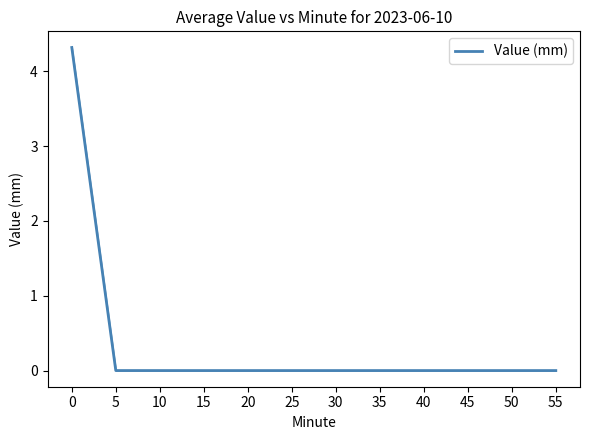

Which has a higher value, 5 or 25?

5